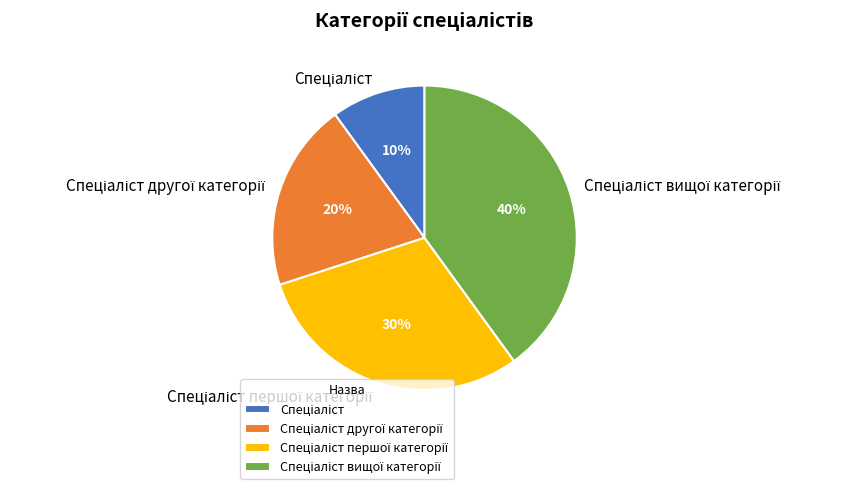

Is there any slice that represents more than half of the pie?

No